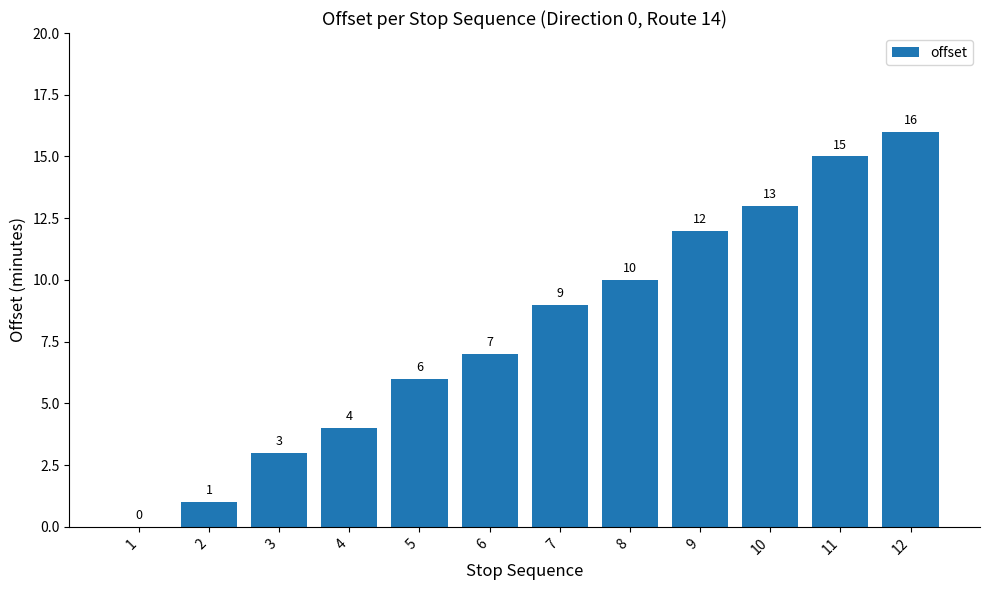

The value at 5 is 6. True or false?

True